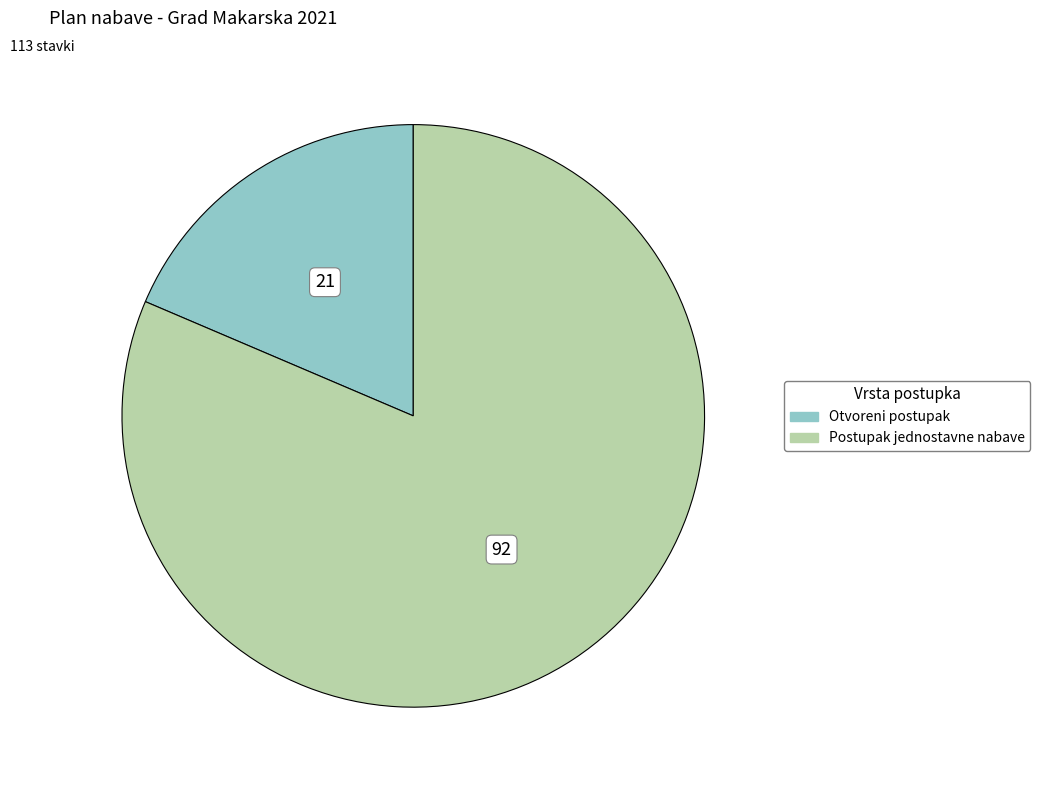

Which category has the smallest portion of the pie?

Otvoreni postupak